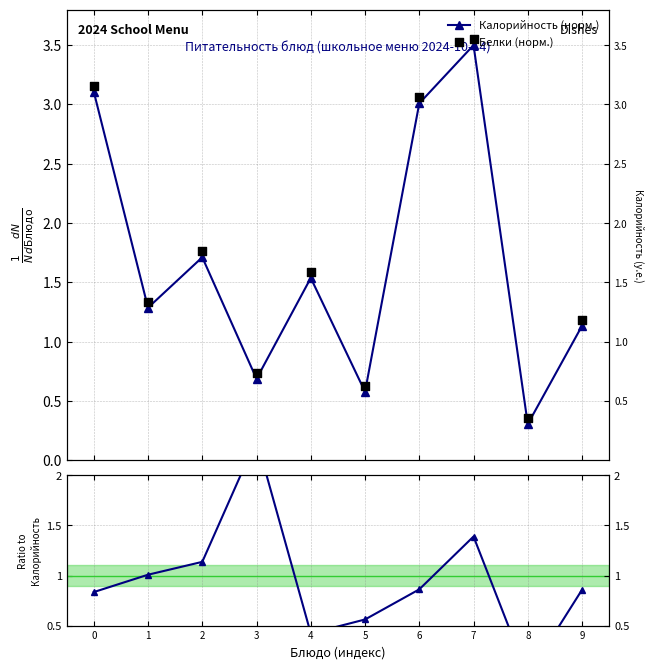

Which series has the largest total across all categories?

Белки (норм.)